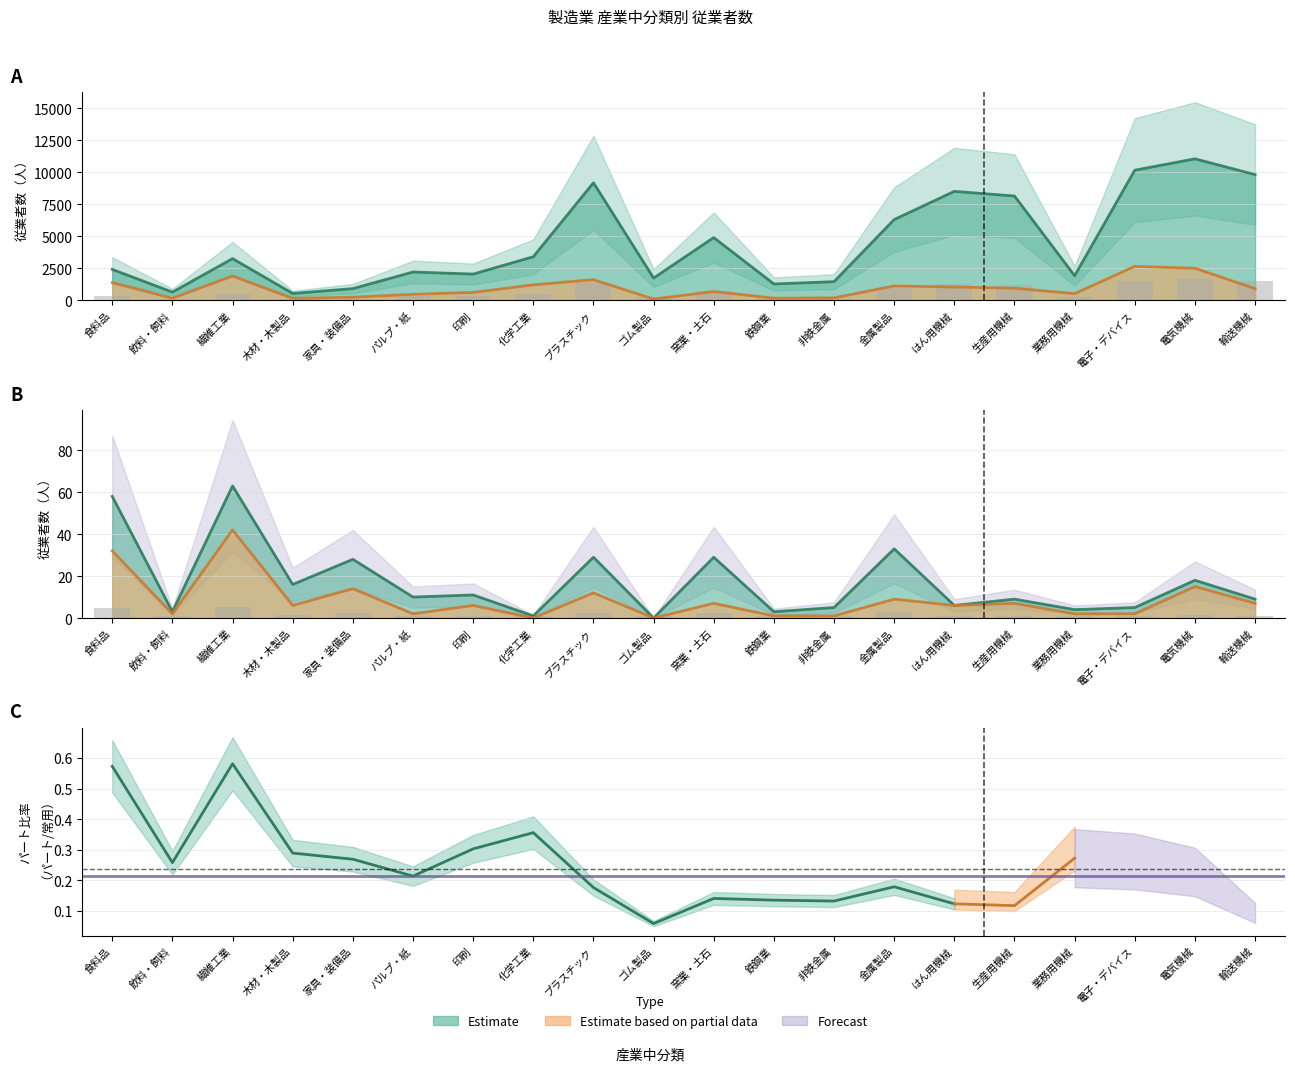

How many positive values does the 出向派遣受入者(男) series have?

19